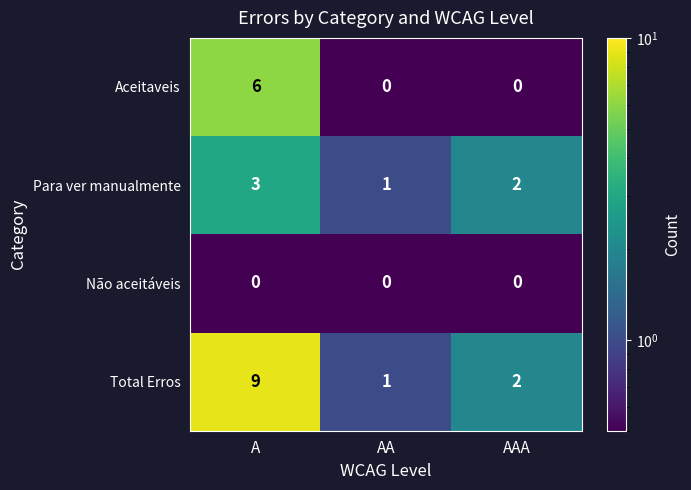

Which category has the highest value across all series?

A